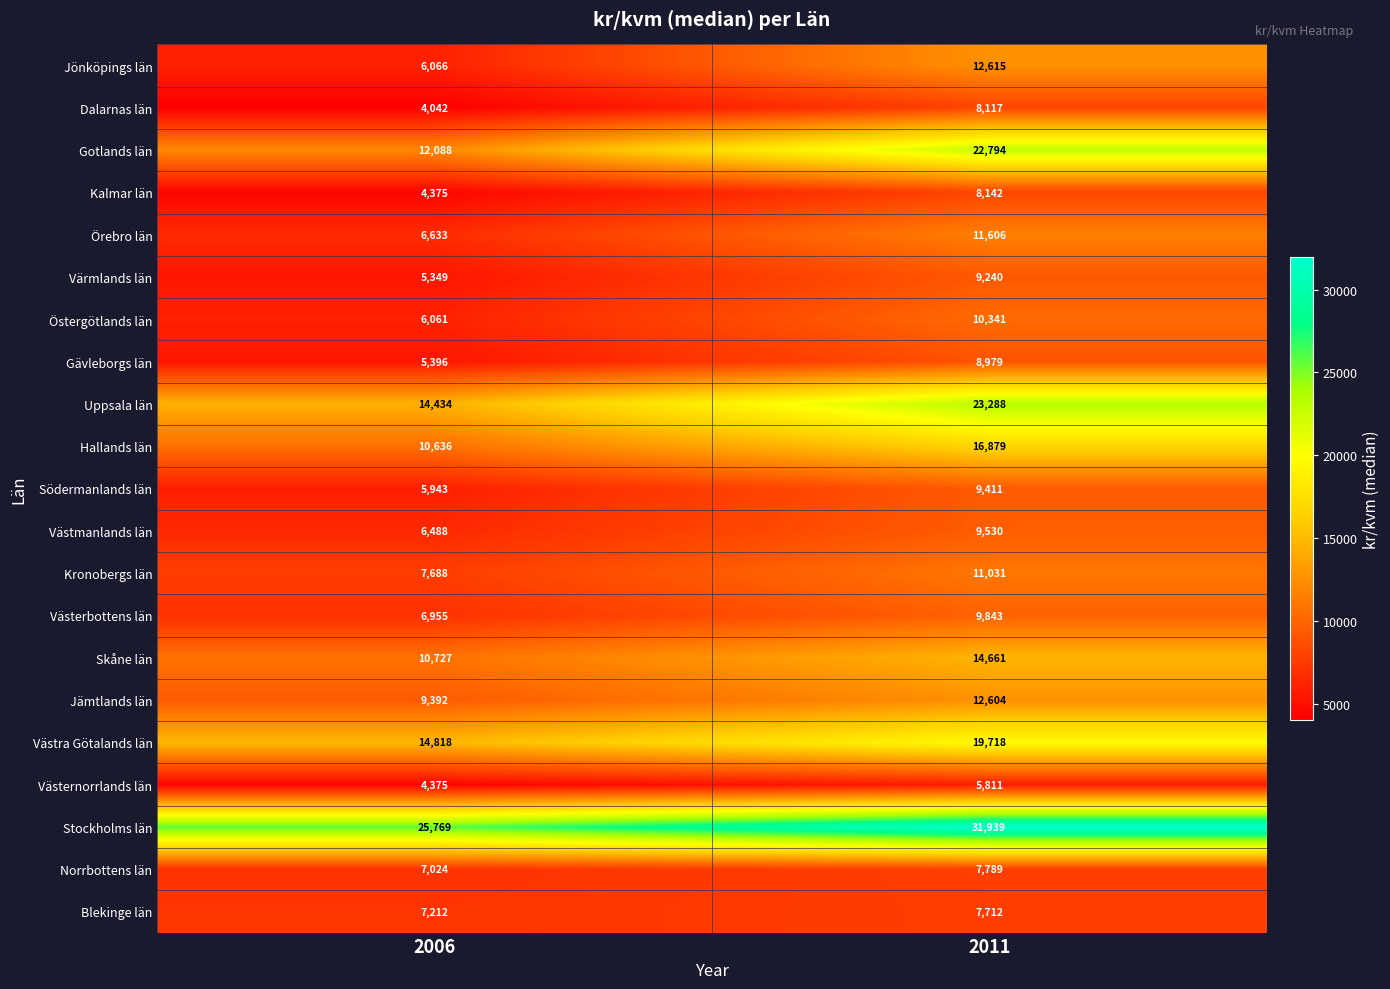

At how many categories does at least one series exceed 12845?

2